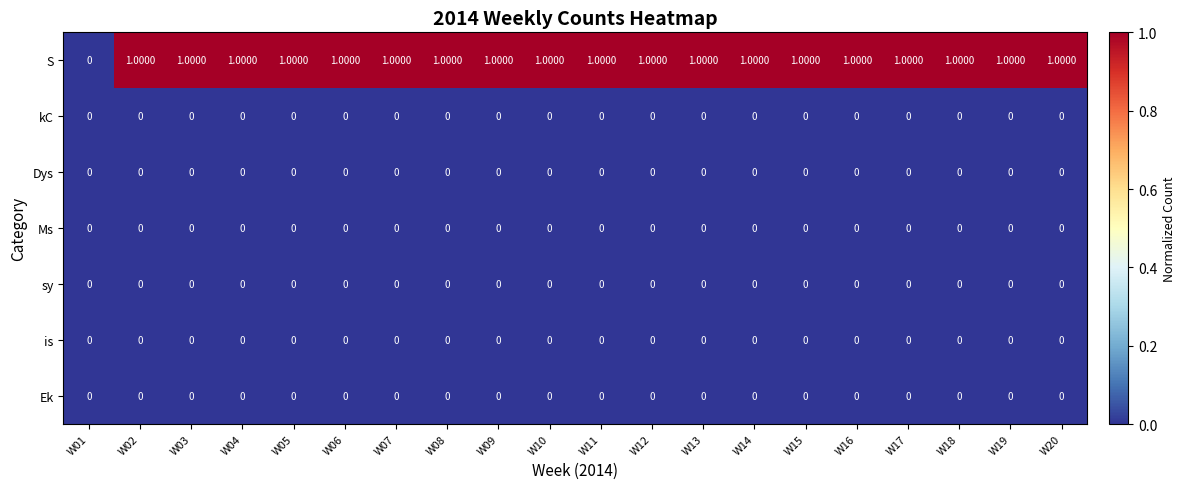

Is the value of S at W05 greater than the value of sy at W15?

Yes